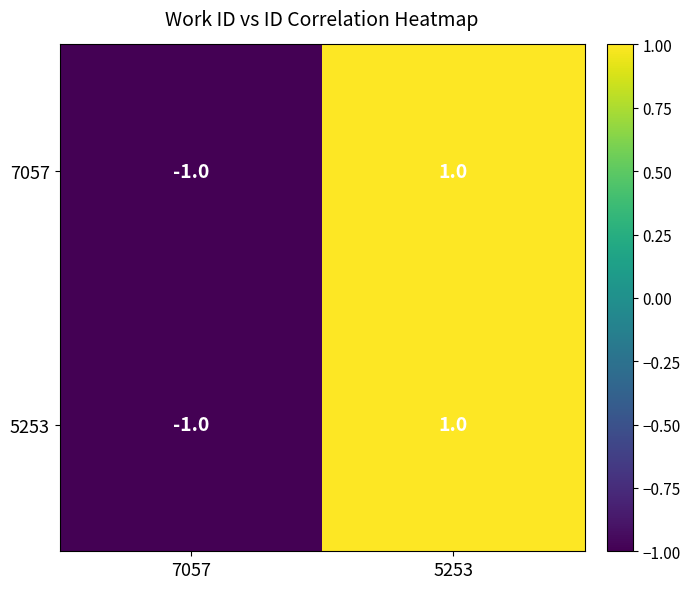

Count the number of categories in the chart.

2